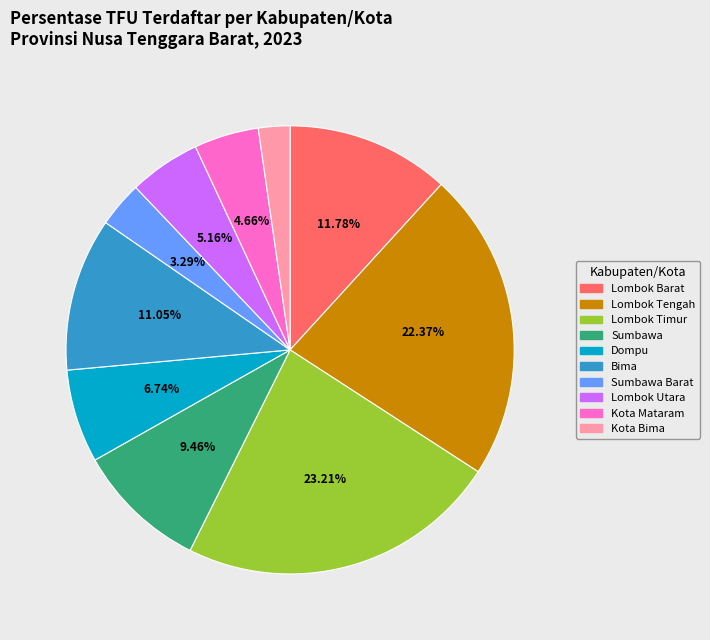

Between Lombok Utara and Kota Bima, which is larger?

Lombok Utara